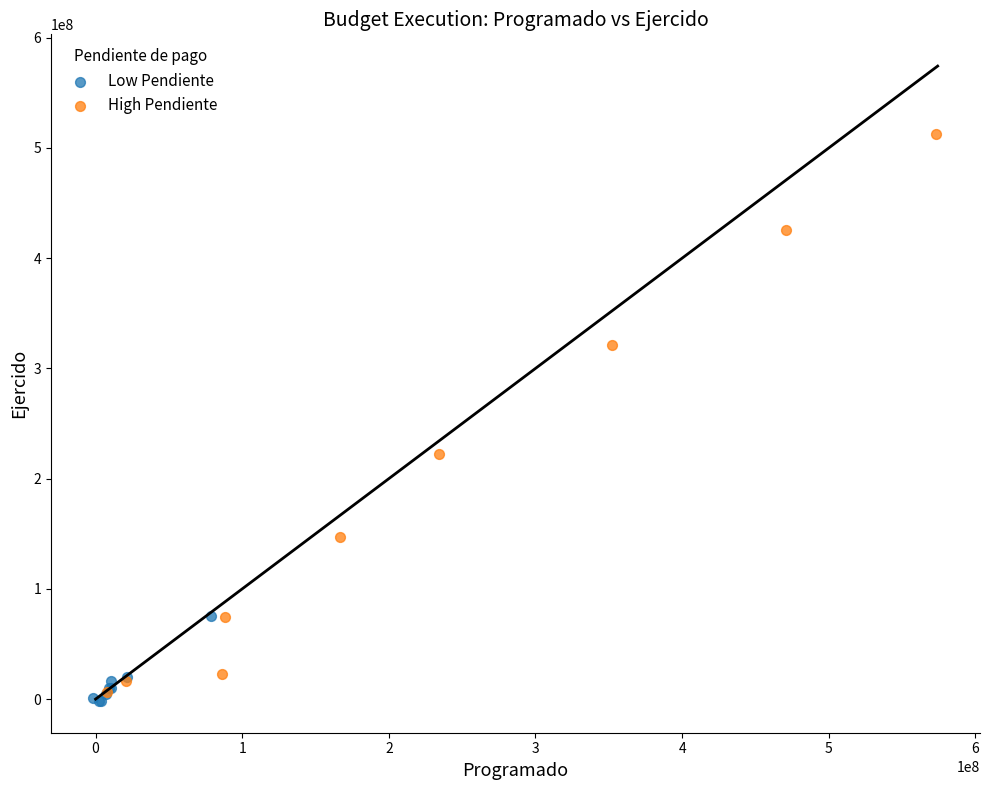

Which series reaches the maximum Y coordinate?

High Pendiente